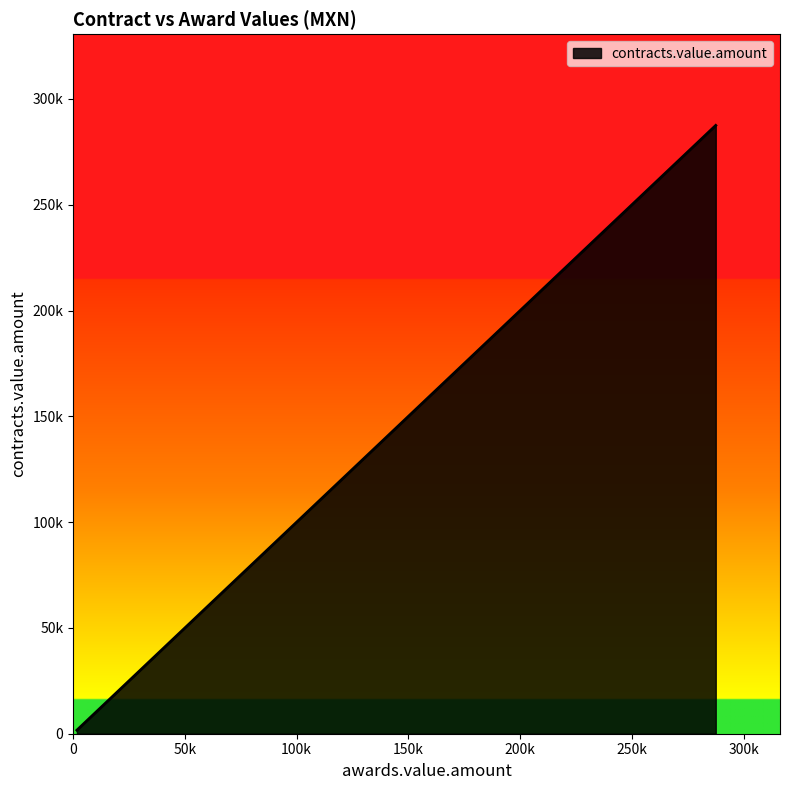

How many data points are less than 11500?

5